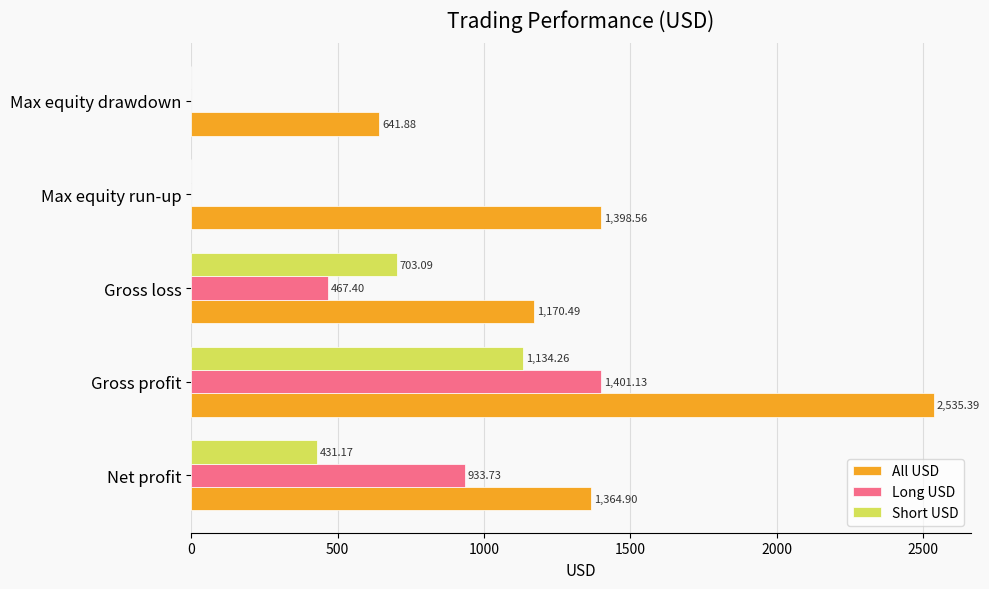

Which label corresponds to the largest value in the chart?

Gross profit